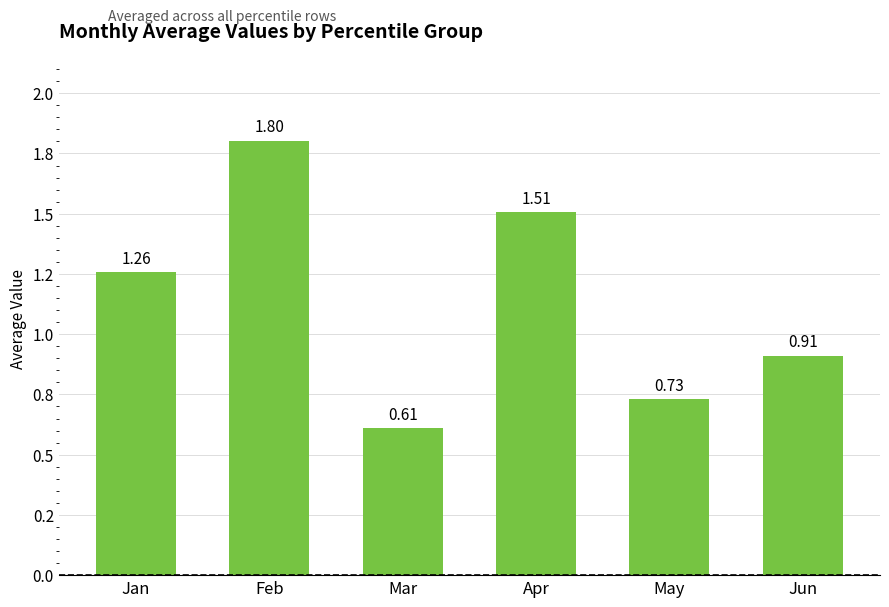

Rank the categories by value from lowest to highest.

Mar, May, Jun, Jan, Apr, Feb